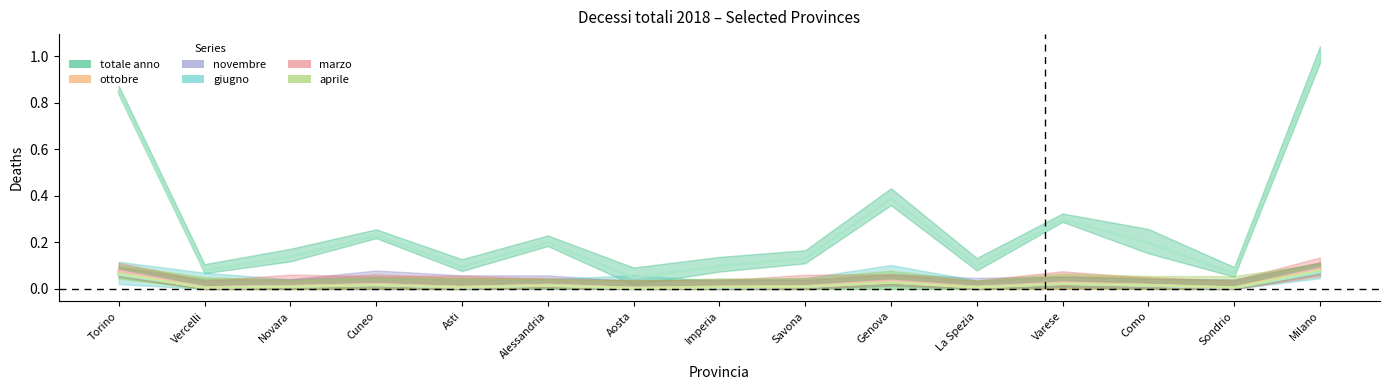

What position from the left is Cuneo?

4